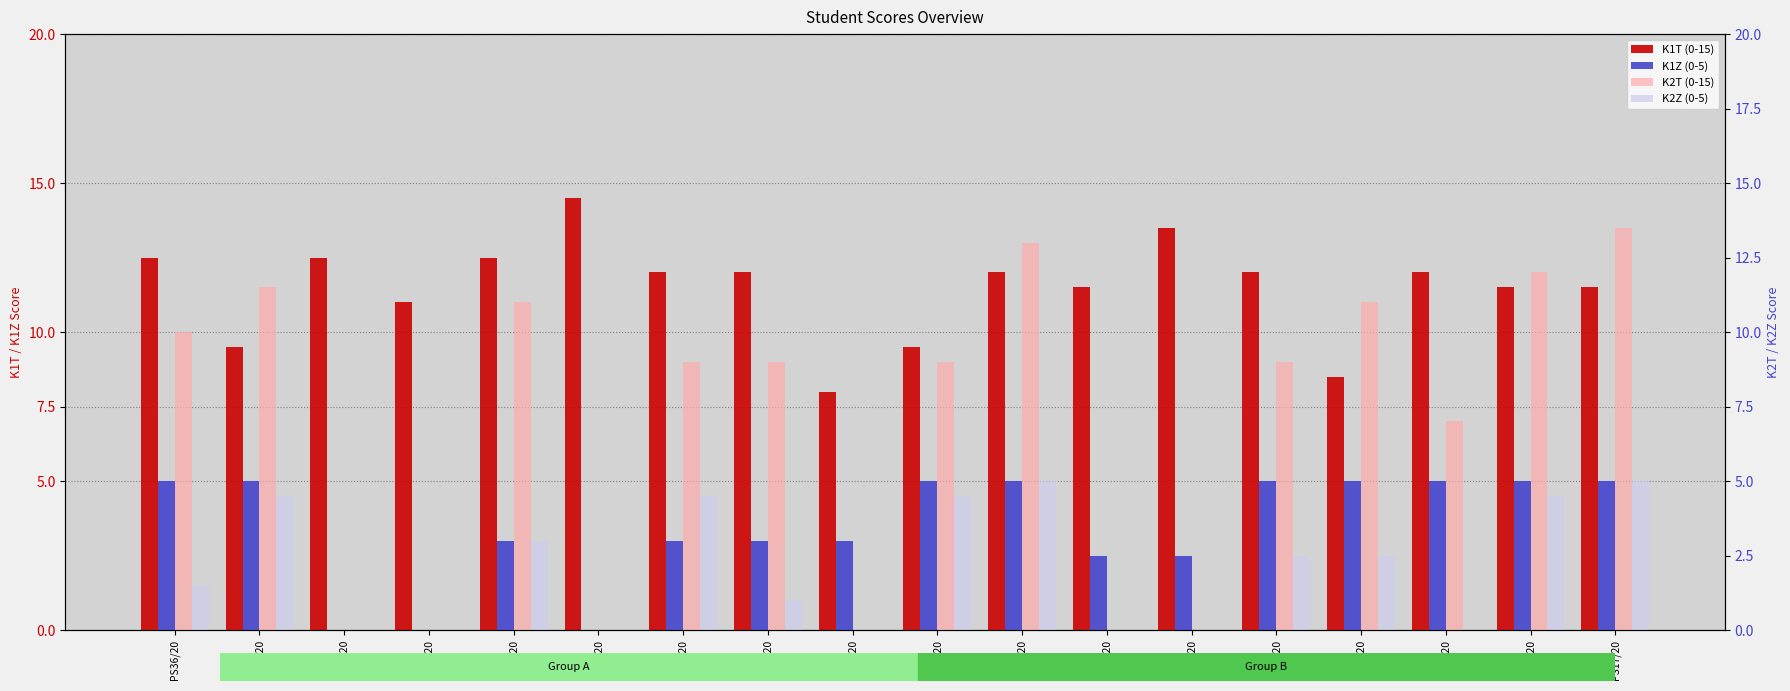

How many groups of bars are there?

18